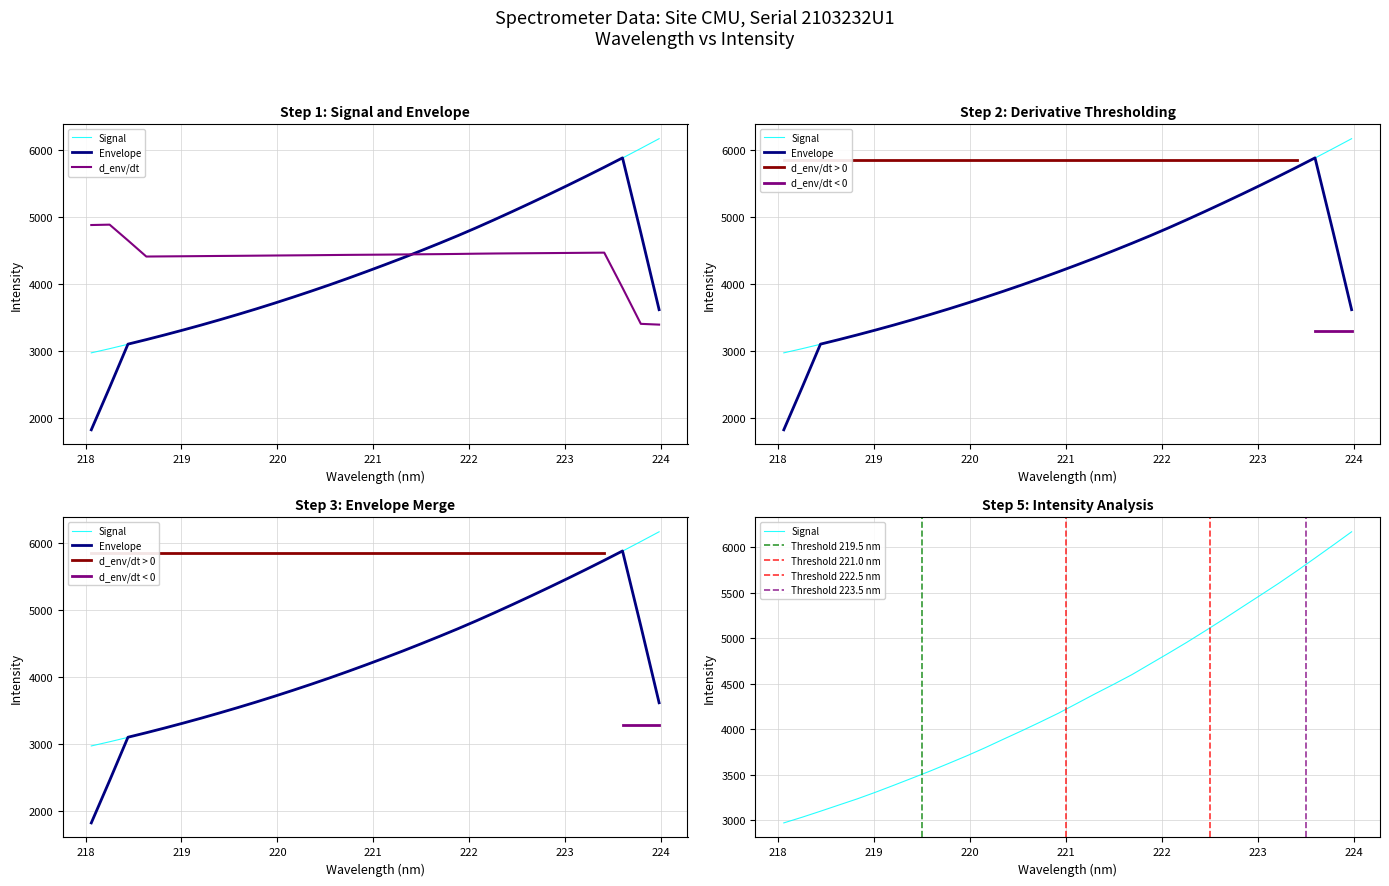

What is the label of the 23rd point from the right?

219.7801